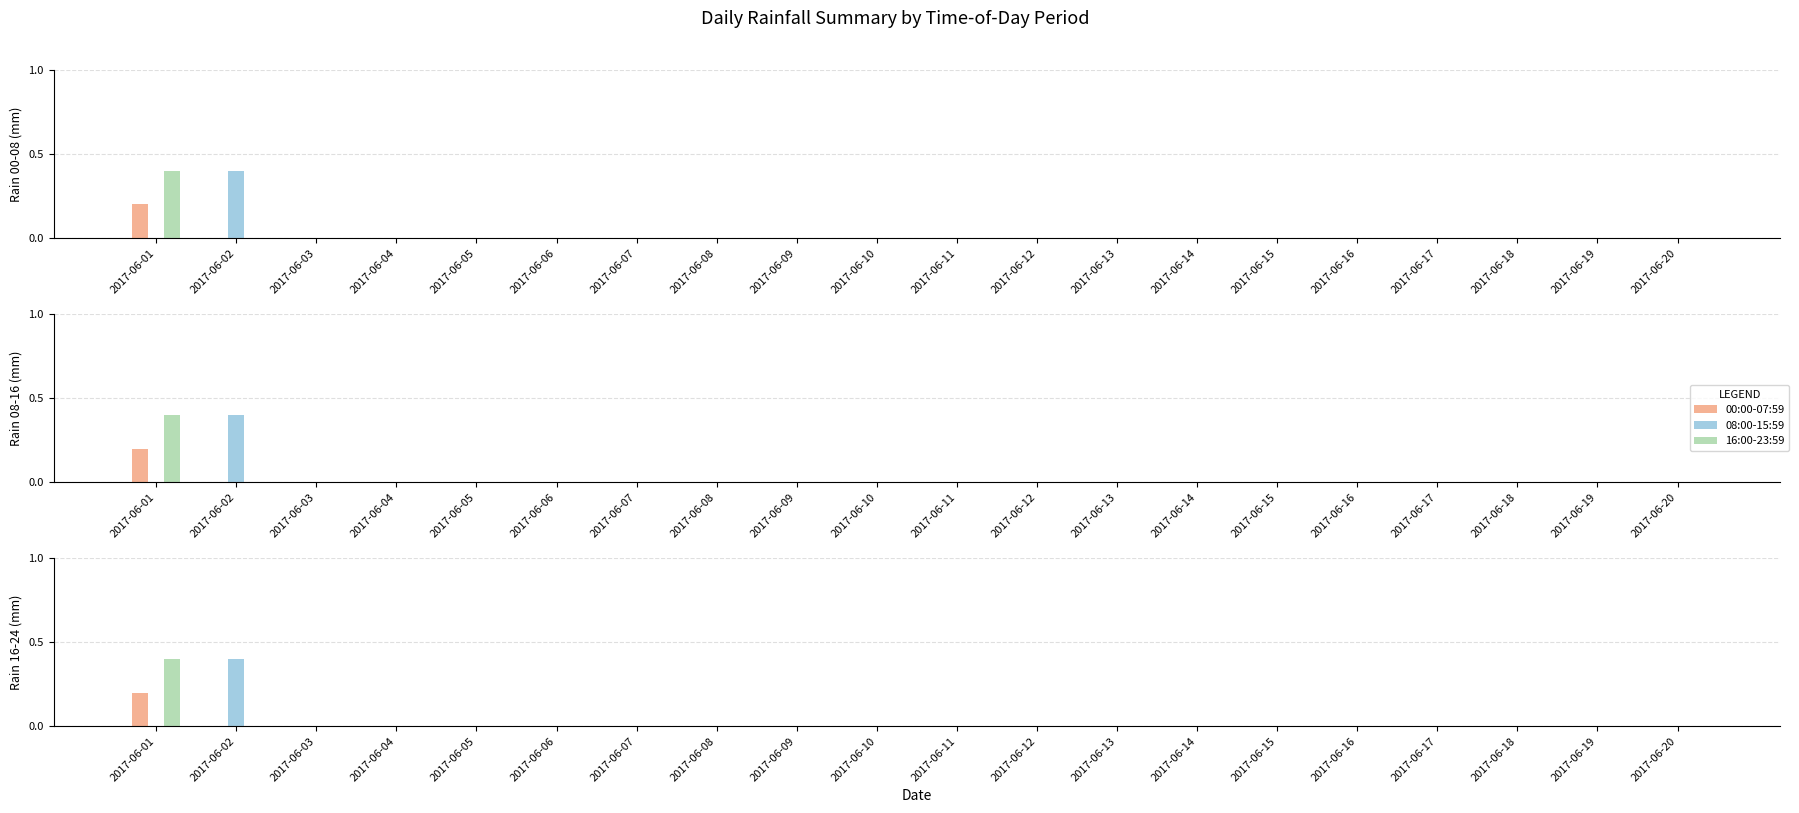

How many values in the 08:00-15:59 series exceed 0?

1